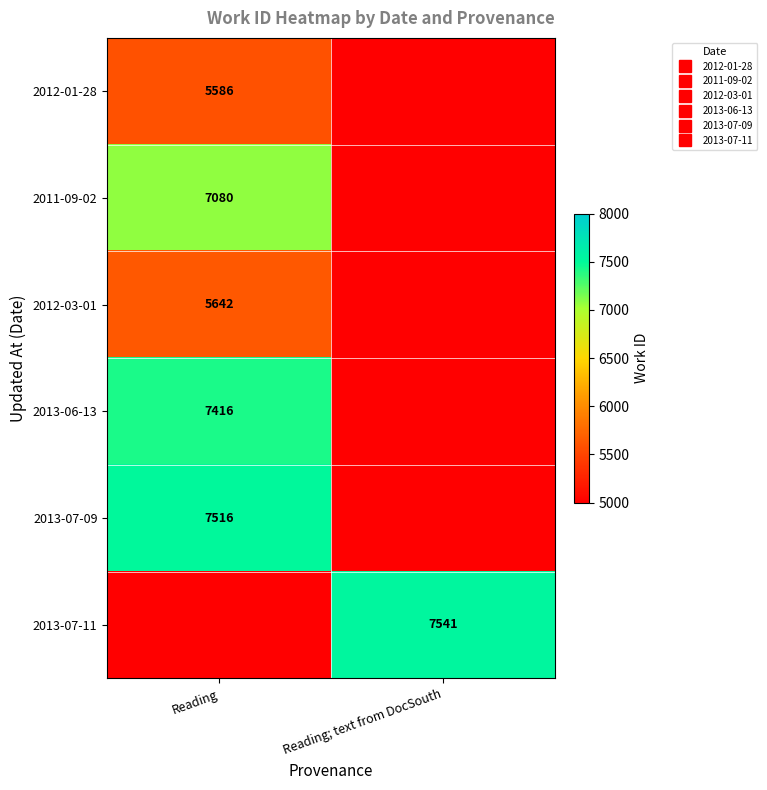

Rank the series by their maximum value, from highest to lowest.

2013-07-11, 2013-07-09, 2013-06-13, 2011-09-02, 2012-03-01, 2012-01-28